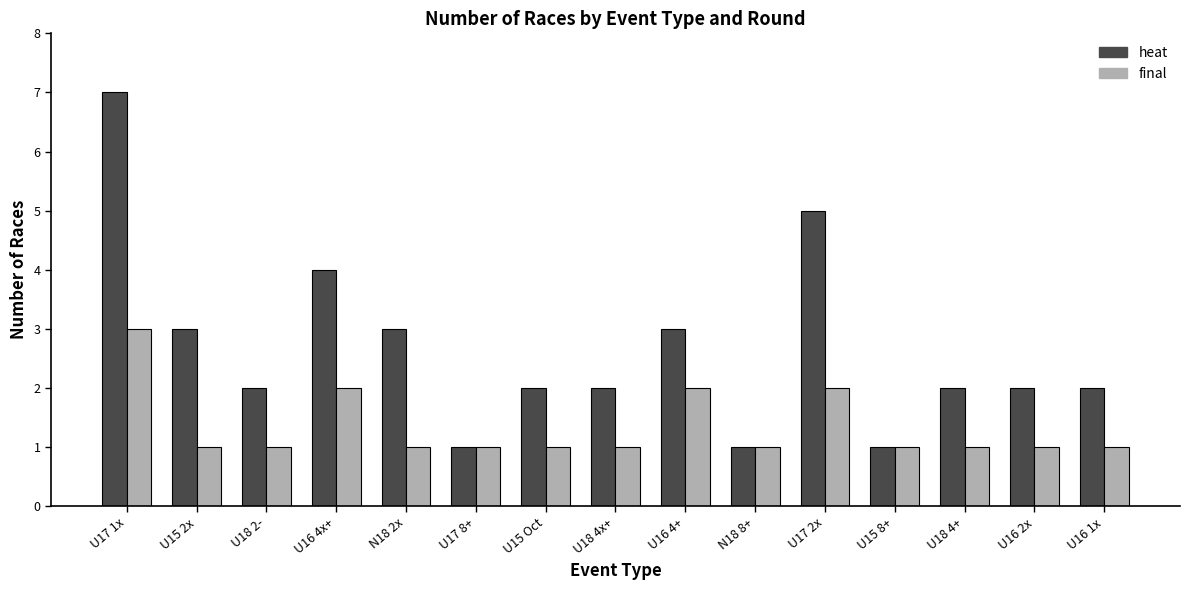

Which series has the widest spread of values?

heat